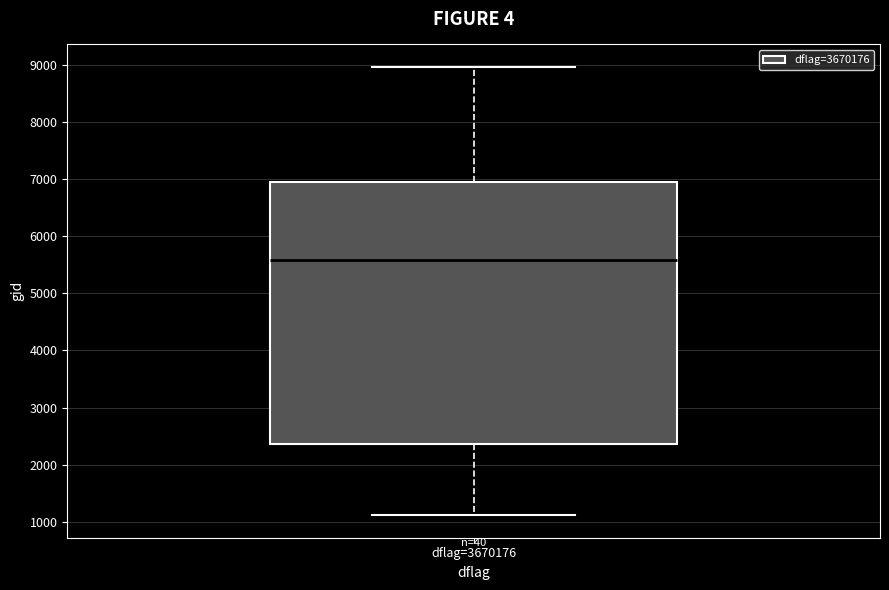

Transcribe this box plot: give where the median line is, the range the box spans, and where the two whiskers end, as read against the y-axis. The values are not printed on the chart, so give them approximately, as read against the axis.

median 5600, box 2400 to 6900, whiskers 1100 to 9000